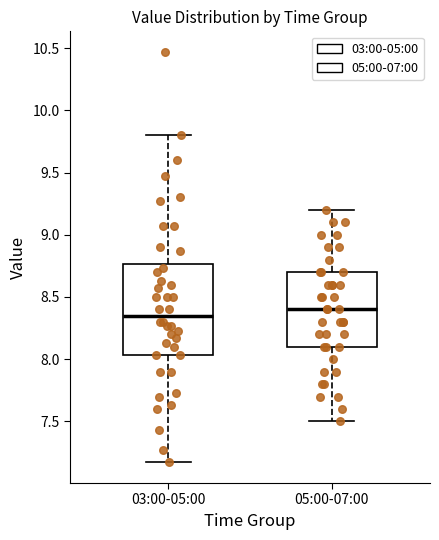

Reading left to right, read every box against the y-axis: the position of its median line, the range the box covers, and the ends of its whiskers. The values are not printed on the chart, so give them approximately, as read against the axis.

03:00-05:00: median 8.35, box 8.05 to 8.75, whiskers 7.15 to 9.80
05:00-07:00: median 8.40, box 8.10 to 8.70, whiskers 7.50 to 9.20